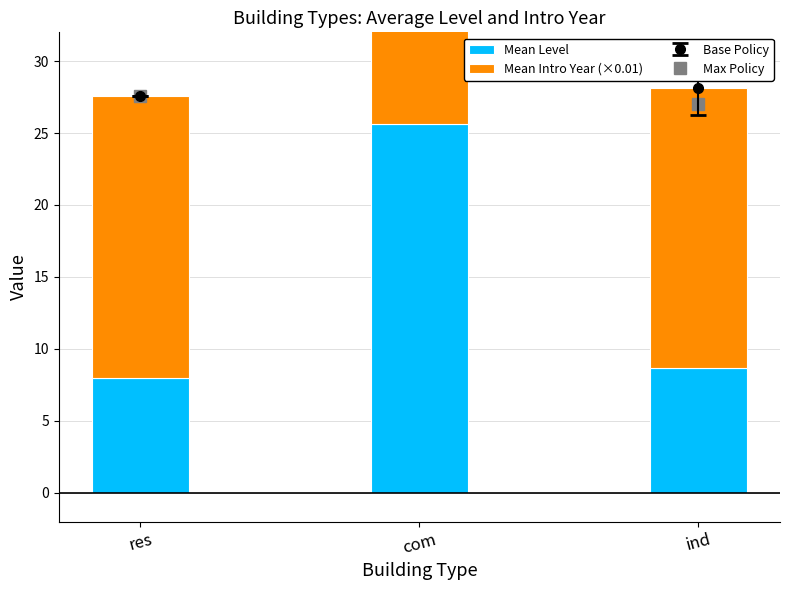

Reading right to left, what are all the values shown in this chart?

Mean Level: ind=8.6	com=25.6	res=8.0
Mean Intro Year (×0.01): ind=19.5	com=19.7	res=19.6